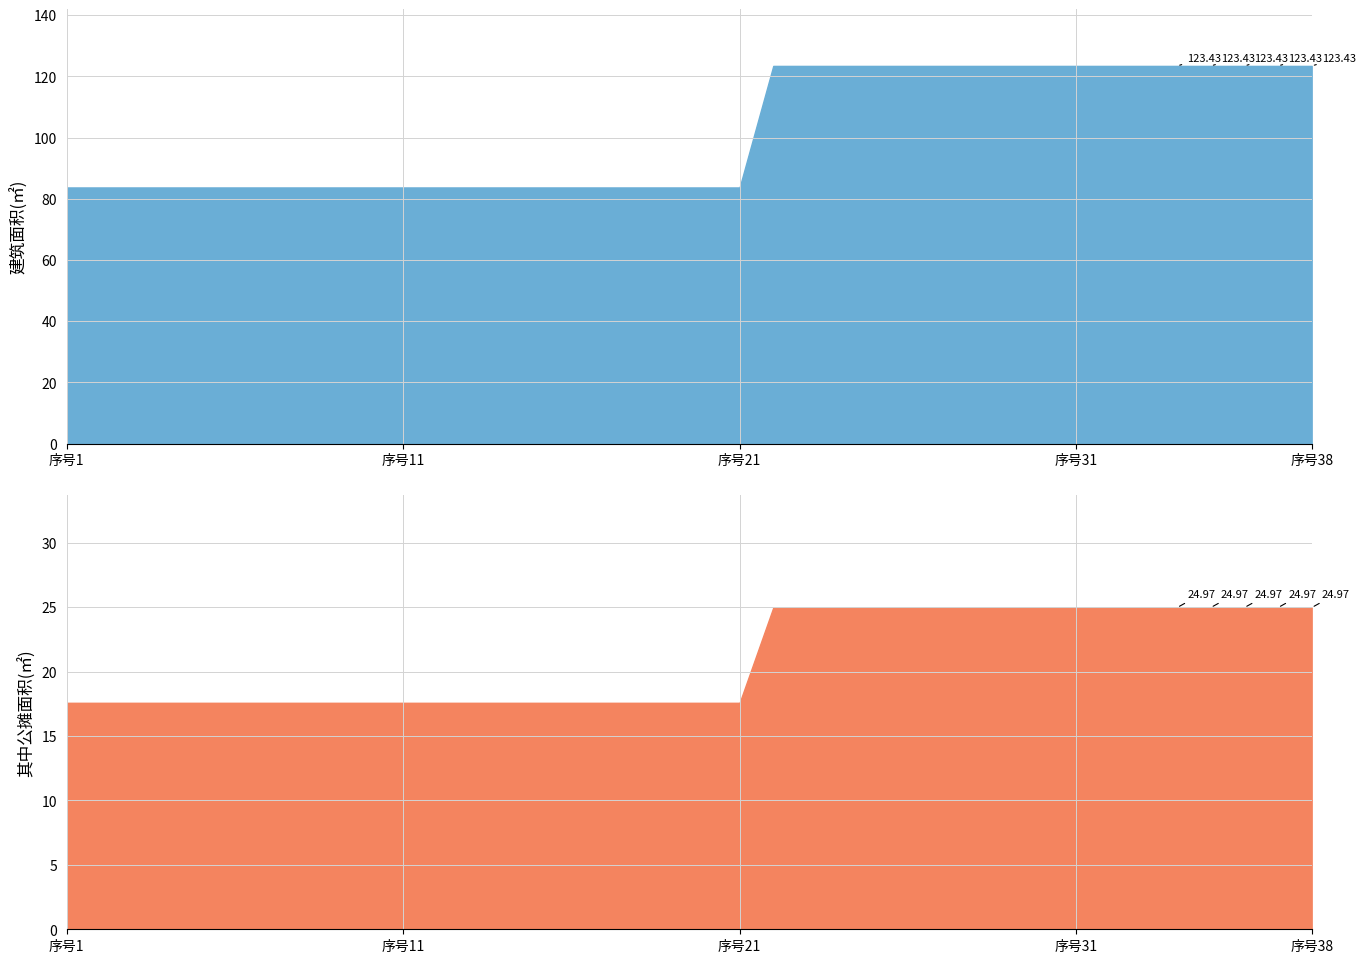

True or false: 建筑面积(㎡) and 其中公摊面积(㎡) cross at least once.

False